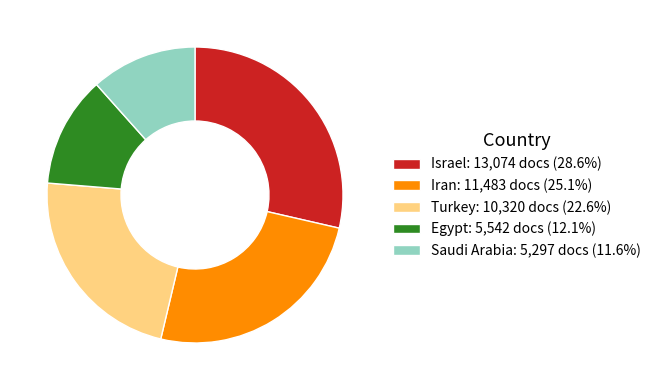

Do Egypt and Saudi Arabia together represent more than half of the pie?

No